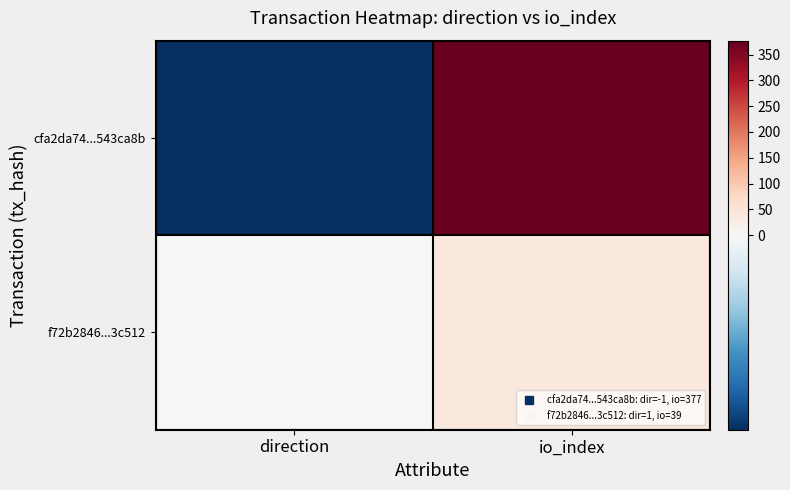

Reading left to right, what are all the values shown in this chart?

cfa2da74...543ca8b: direction=-1	io_index=377
f72b2846...3c512: direction=1	io_index=39